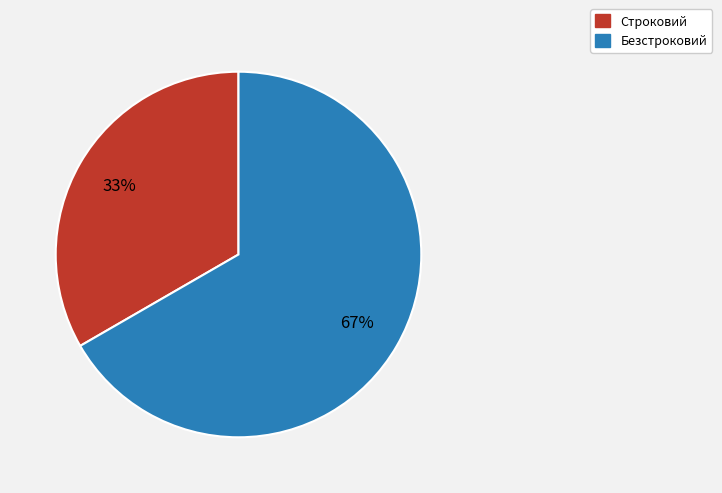

To the nearest percent, what is the combined percentage of Безстроковий and Строковий?

100%